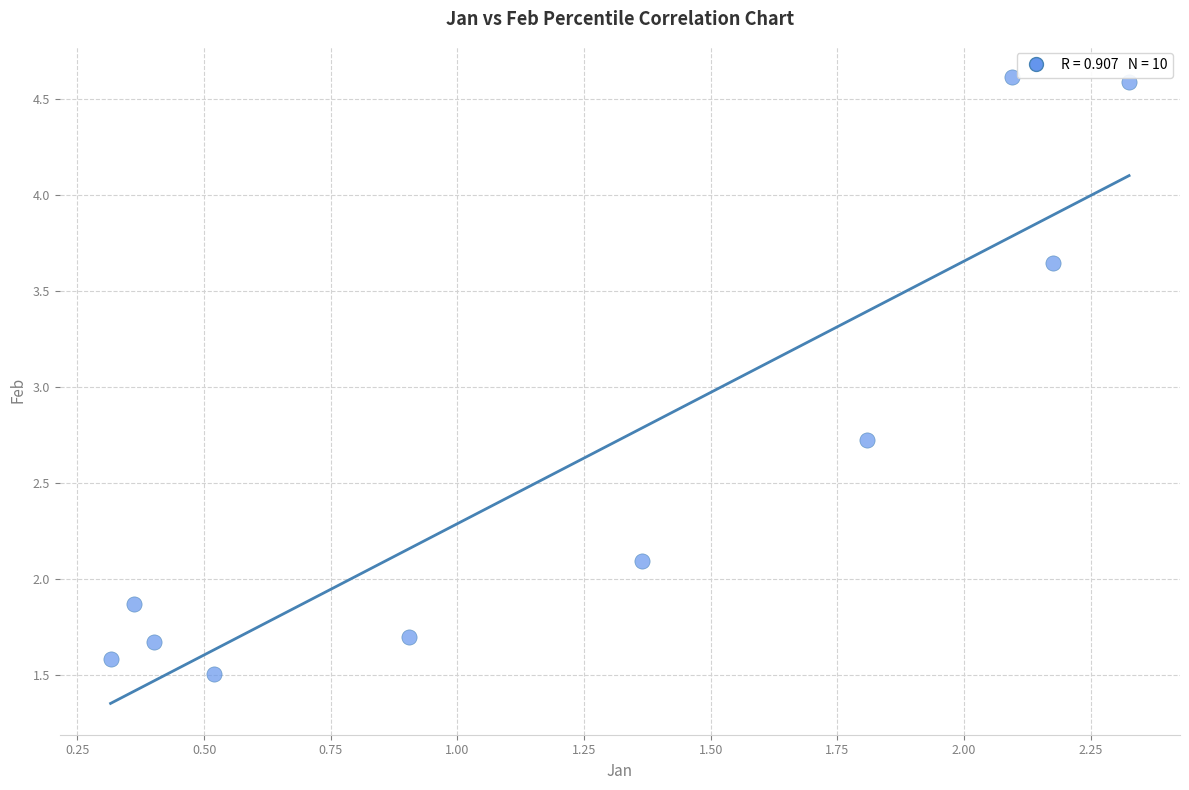

What Y value in the scatter plot is closest to 3?

2.7